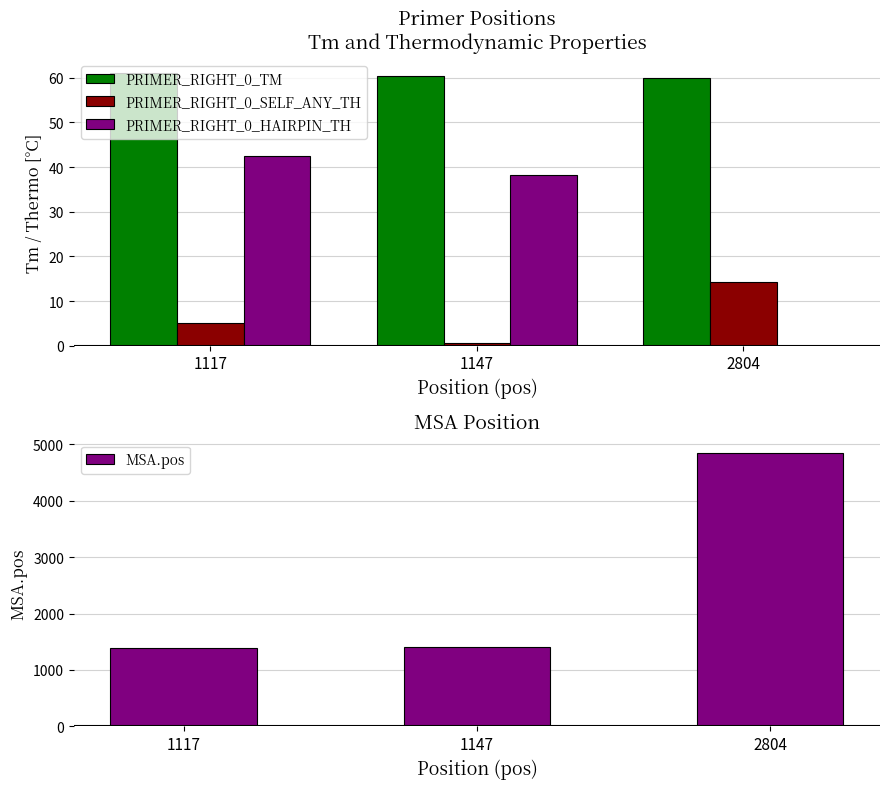

Reading left to right, transcribe all the data shown in this chart.

PRIMER_RIGHT_0_TM: 1117=61.1	1147=60.3	2804=60.0
PRIMER_RIGHT_0_SELF_ANY_TH: 1117=5.0	1147=0.5	2804=14.4
PRIMER_RIGHT_0_HAIRPIN_TH: 1117=42.6	1147=38.3	2804=0.0
MSA.pos: 1117=1384.0	1147=1414.0	2804=4843.0